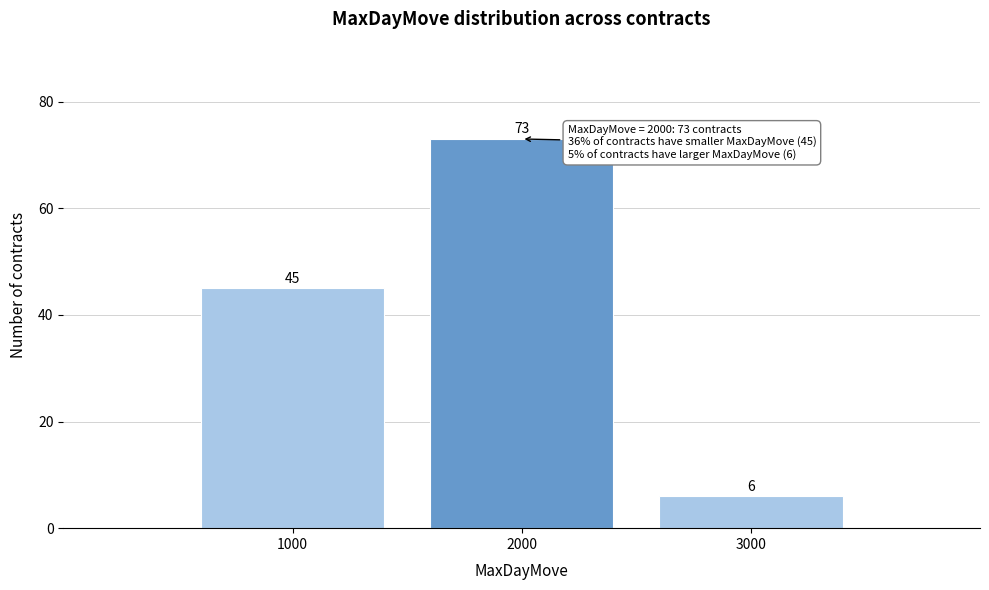

Reading left to right, transcribe all the data shown in this chart.

1000=45	2000=73	3000=6